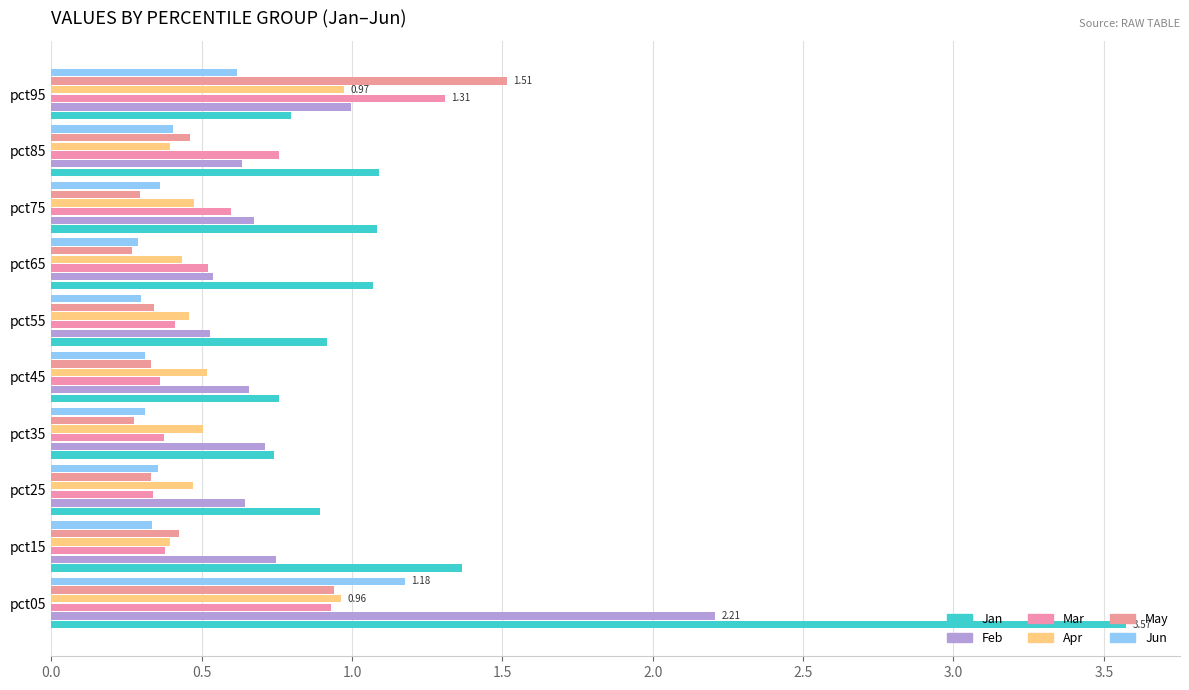

How many values in the Jan series exceed 1?

5